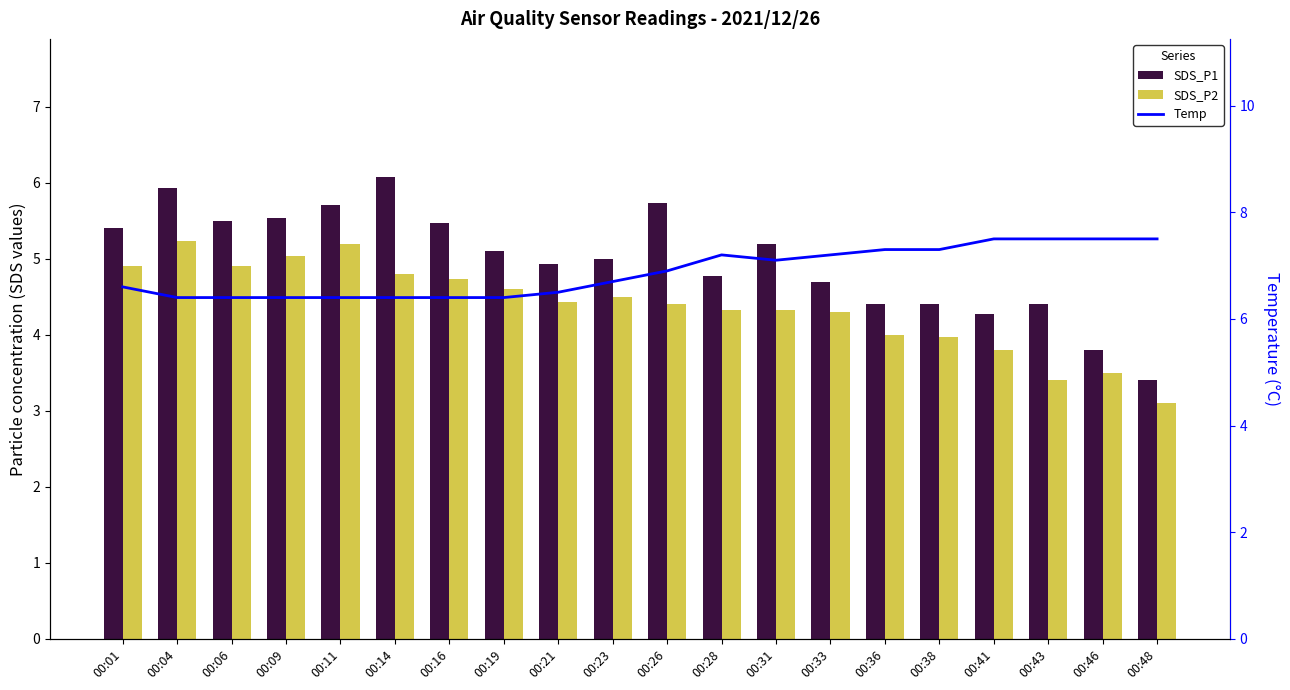

Reading right to left, transcribe all the data shown in this chart.

SDS_P1: 3.4	3.8	4.4	4.3	4.4	4.4	4.7	5.2	4.8	5.7	5.0	4.9	5.1	5.5	6.1	5.7	5.5	5.5	5.9	5.4
SDS_P2: 3.1	3.5	3.4	3.8	4.0	4.0	4.3	4.3	4.3	4.4	4.5	4.4	4.6	4.7	4.8	5.2	5.0	4.9	5.2	4.9
Temp: 7.5	7.5	7.5	7.5	7.3	7.3	7.2	7.1	7.2	6.9	6.7	6.5	6.4	6.4	6.4	6.4	6.4	6.4	6.4	6.6